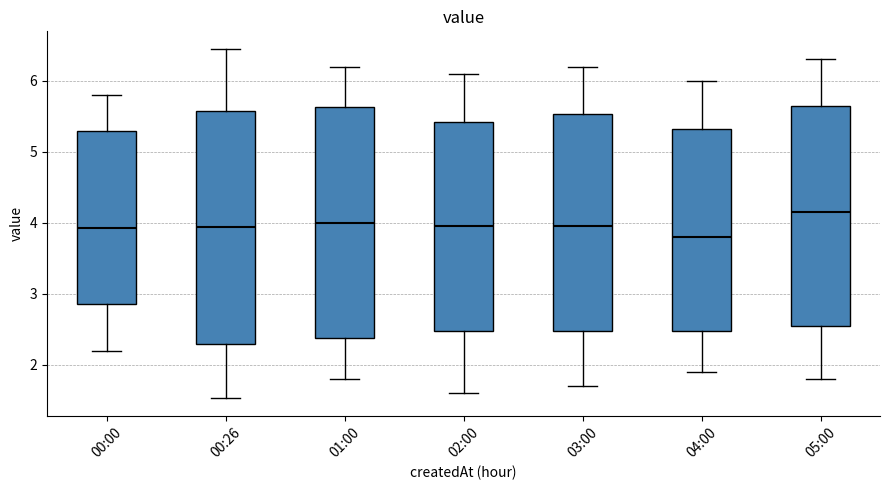

Which box has the highest median line?

05:00